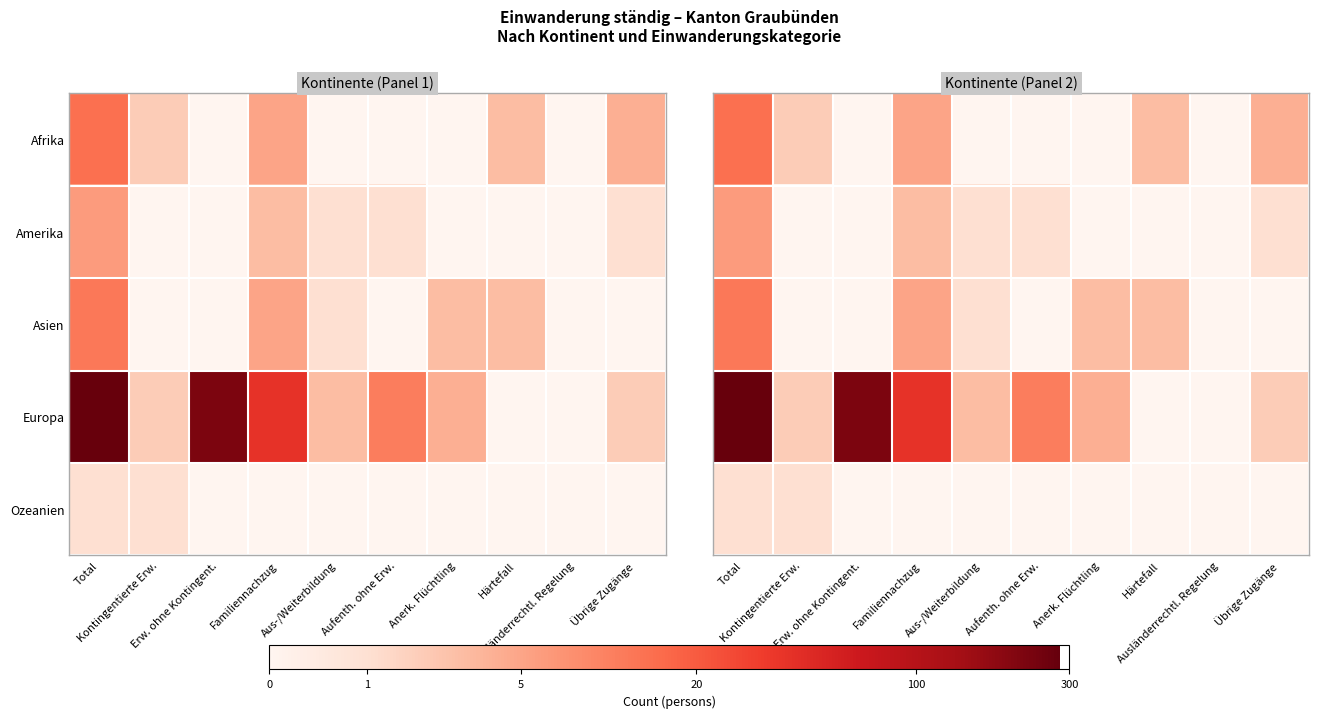

Rank the series by their maximum value, from highest to lowest.

Europa, Afrika, Asien, Amerika, Ozeanien